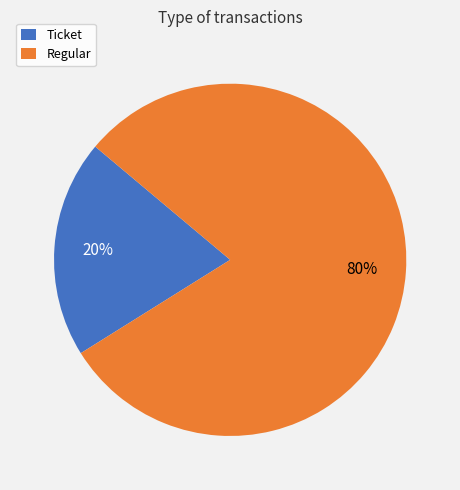

Which slice is the largest?

Regular